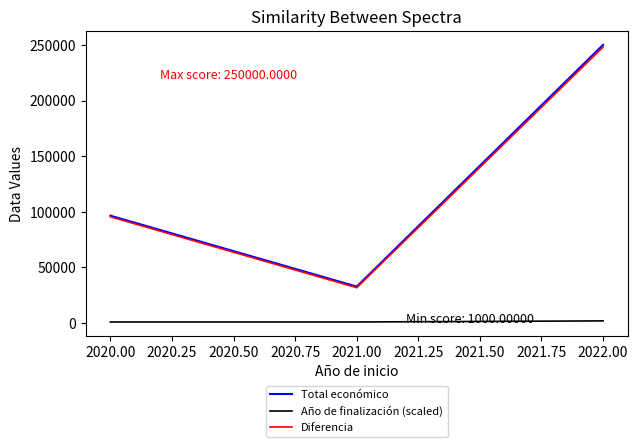

What position from the right is 2020.00?

3